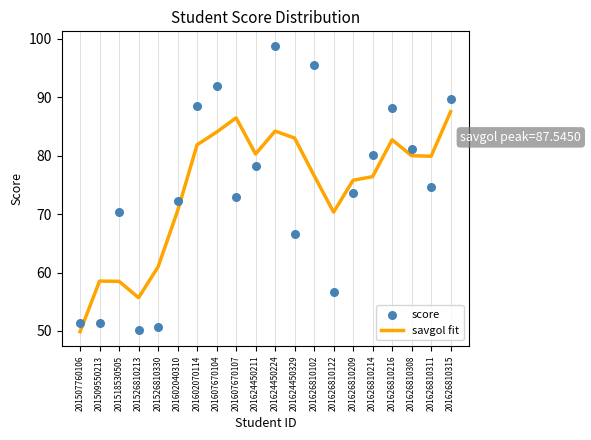

Which series has the largest total across all categories?

savgol fit